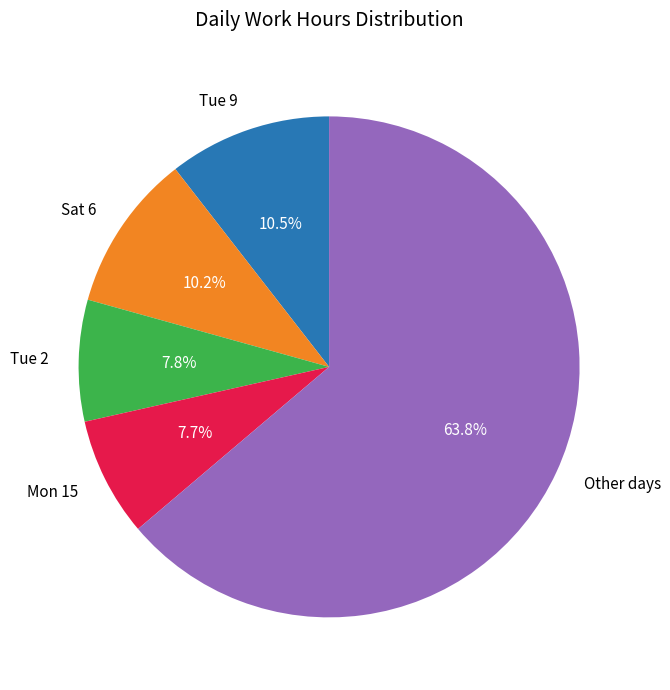

How many slices are in this pie chart?

5